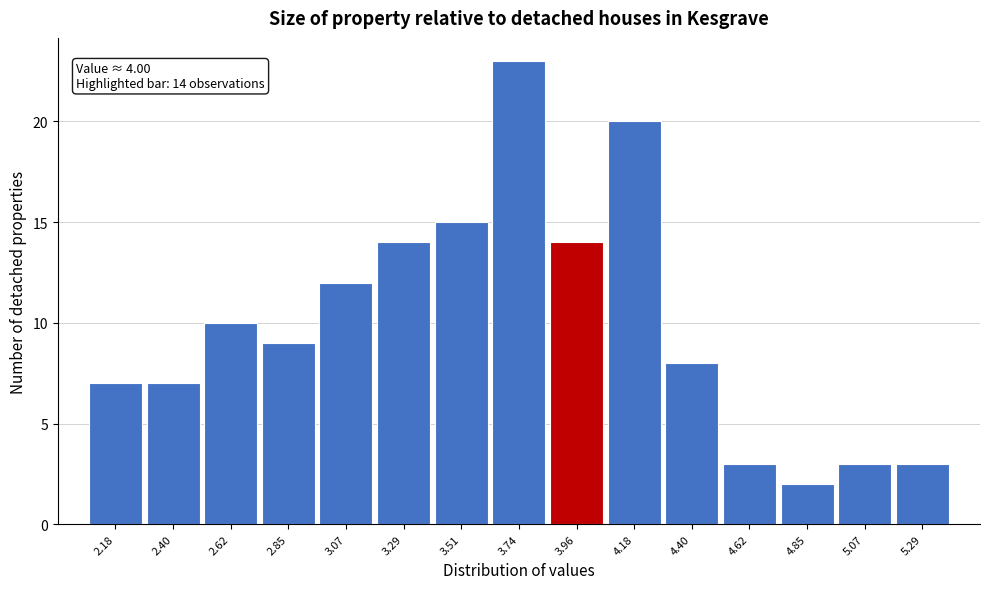

Over which range of the x-axis is the bar tallest?

3.60 to 3.85